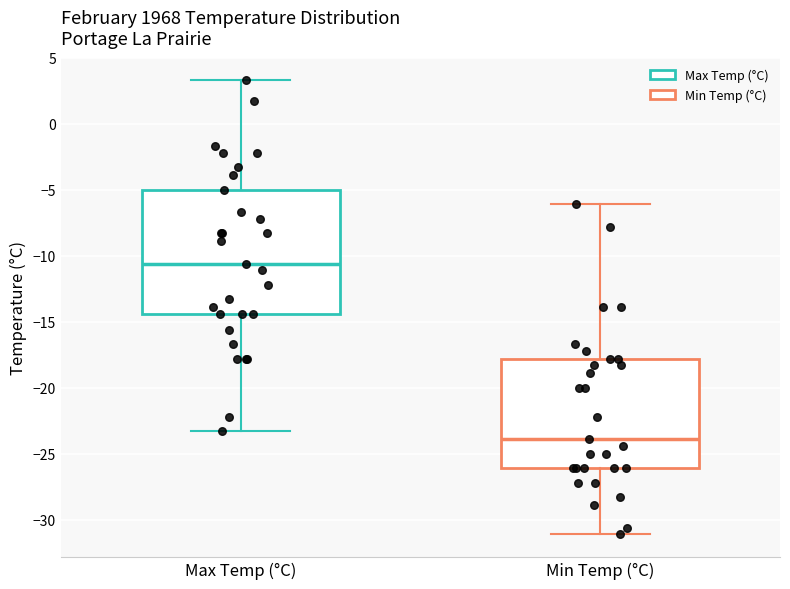

Where does the upper whisker of the box for Max Temp (°C) end on the y-axis? The values are not printed on the chart, so give them approximately, as read against the axis.

3.5